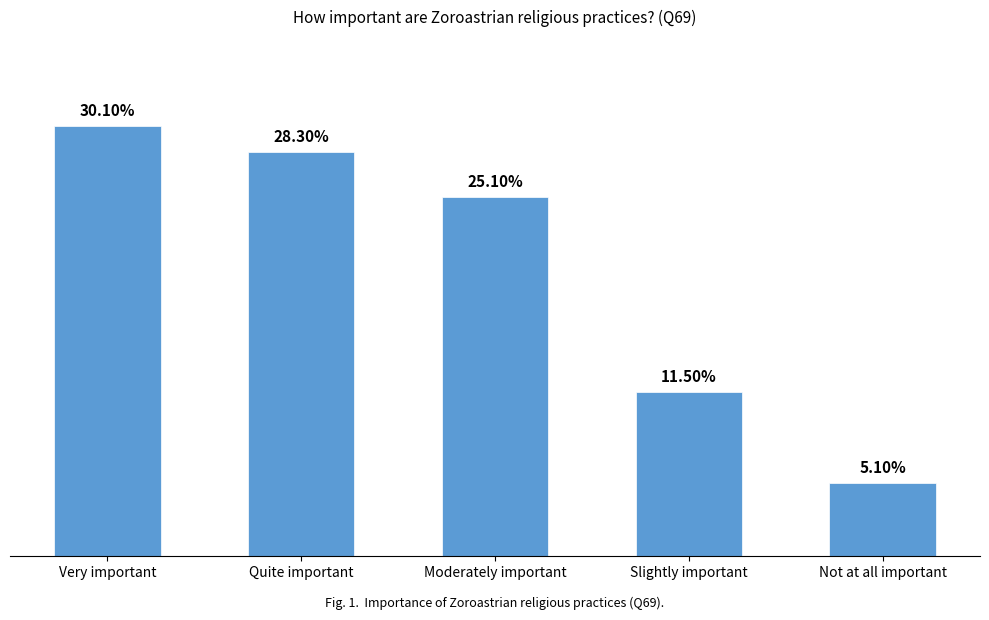

What is the change in value from Very important to Slightly important?

-0.2